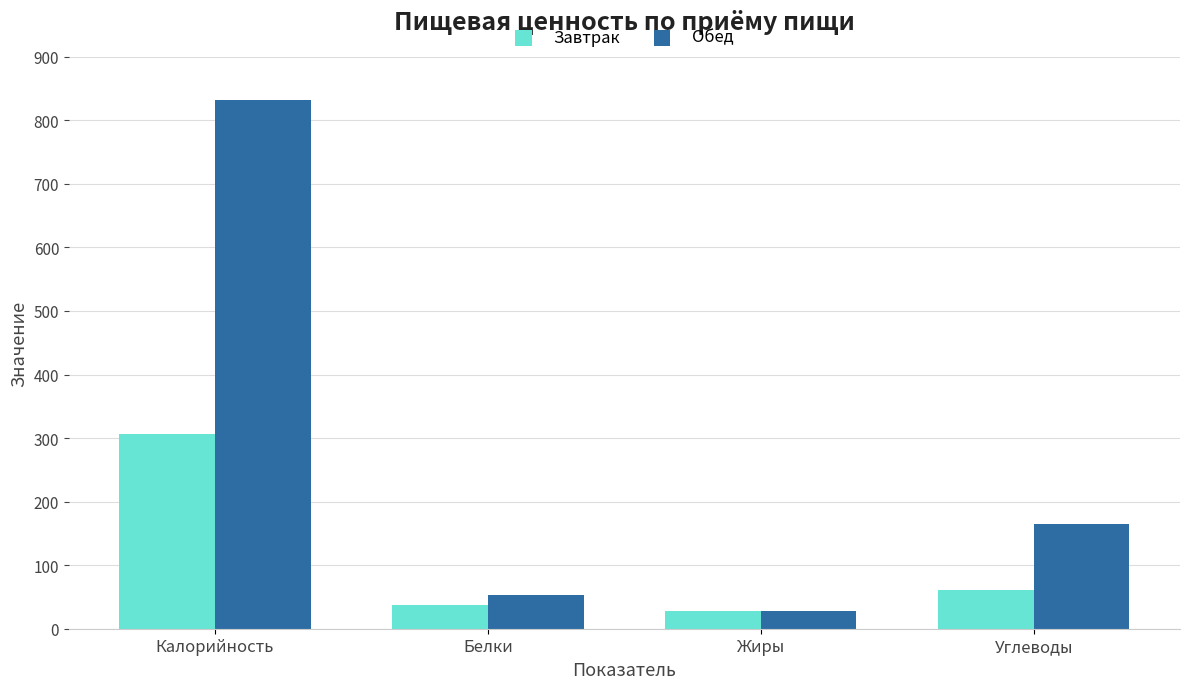

Is the value of Обед at Белки greater than the value of Завтрак at Углеводы?

No